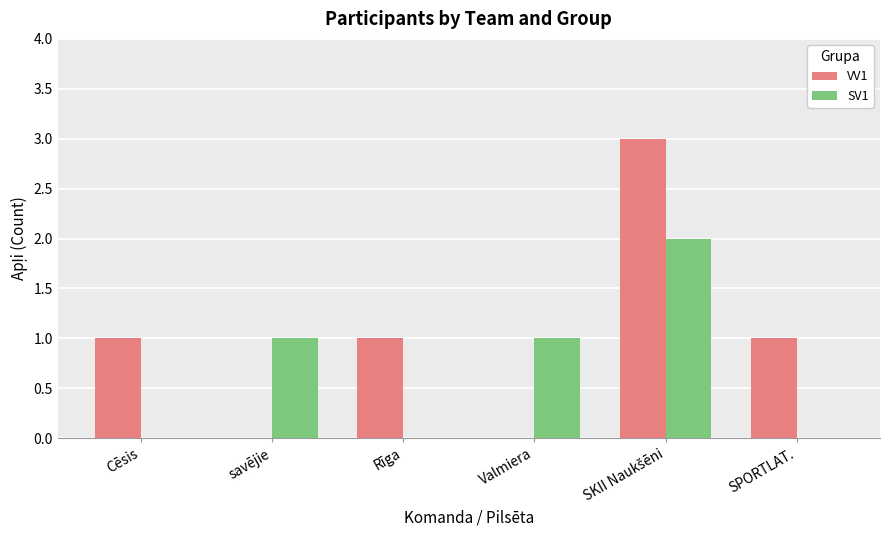

True or false: SV1 has a value of 1 at Cēsis.

False